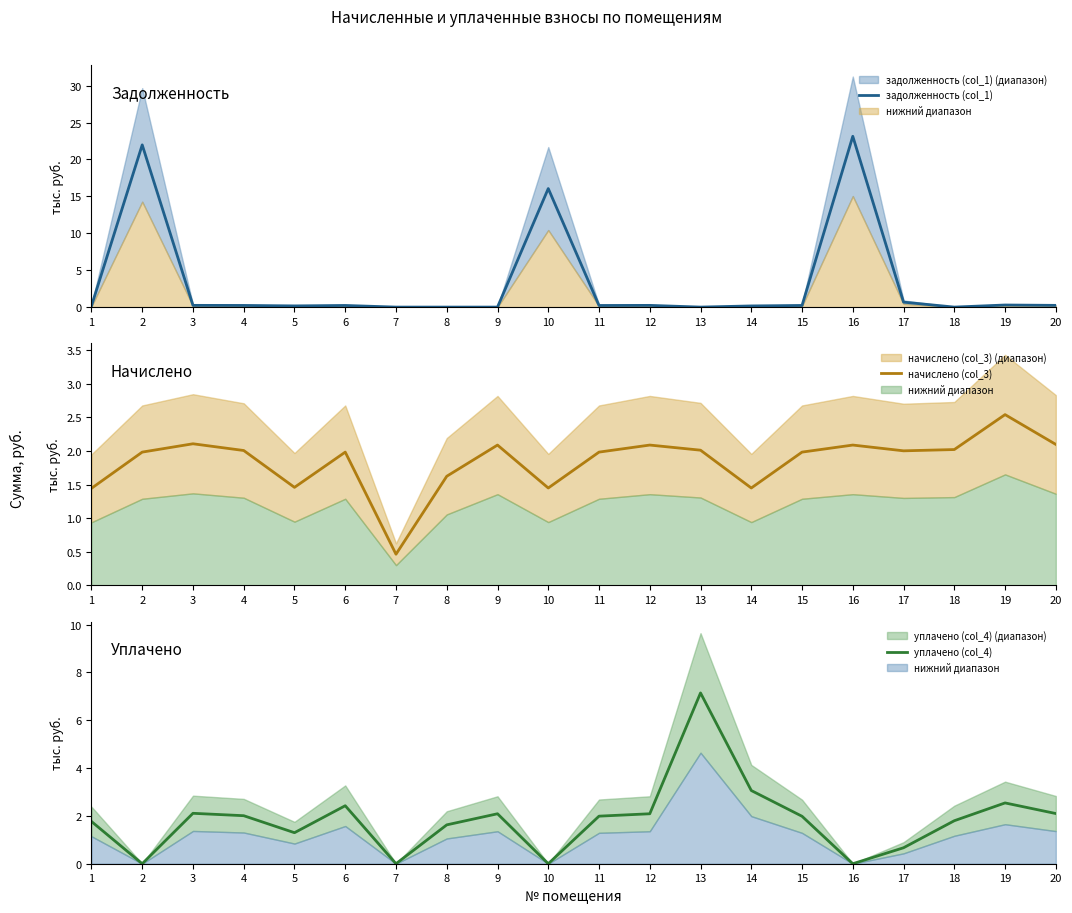

True or false: уплачено (col_4) and задолженность (col_1) intersect in this chart.

True